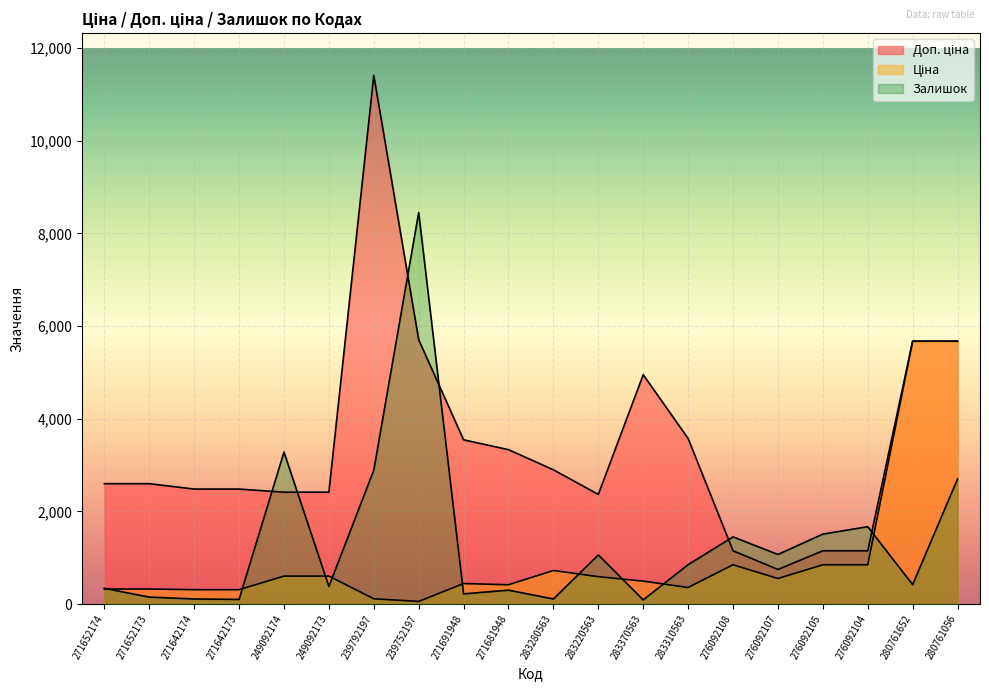

What is the sum of all Ціна values?

20121.3